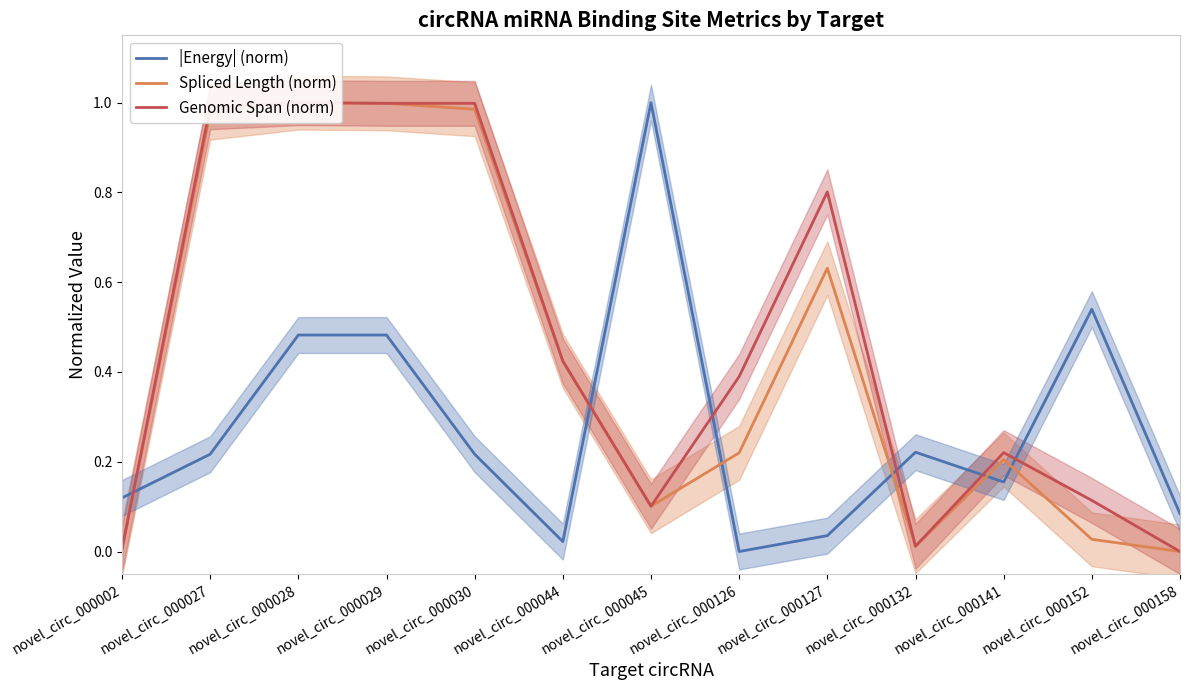

Where is the first local maximum for Genomic Span (norm)?

novel_circ_000028